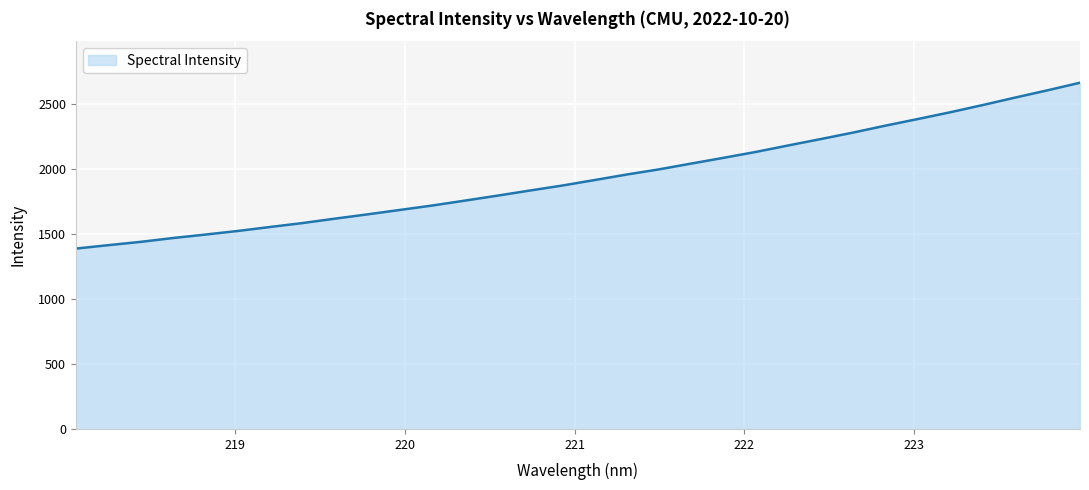

What is the smallest value displayed?

1385.8